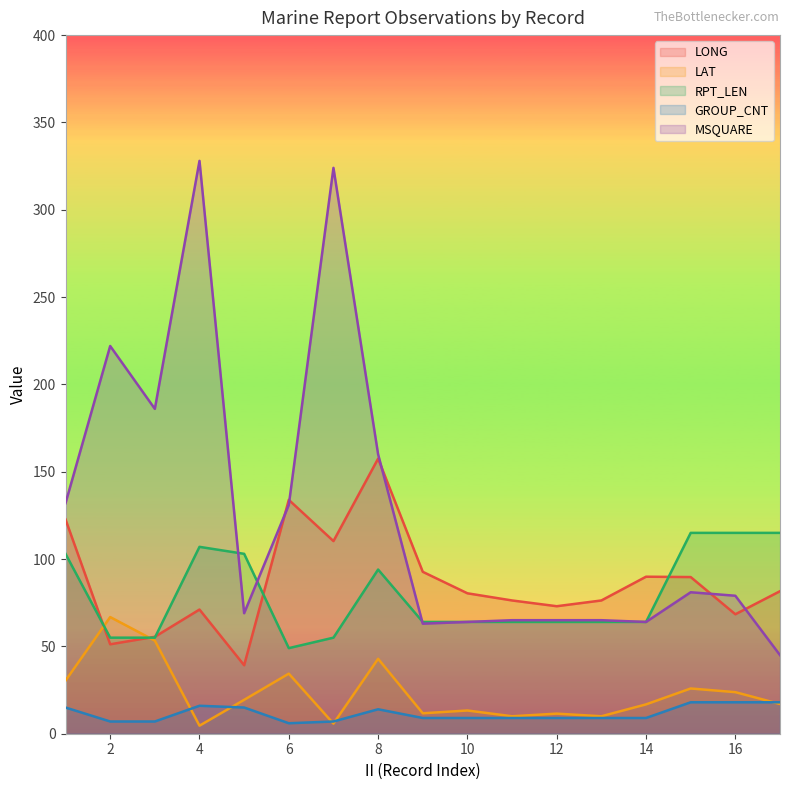

Rank the categories by RPT_LEN value from lowest to highest.

6, 2, 3, 7, 9, 10, 11, 12, 13, 14, 8, 1, 5, 4, 15, 16, 17